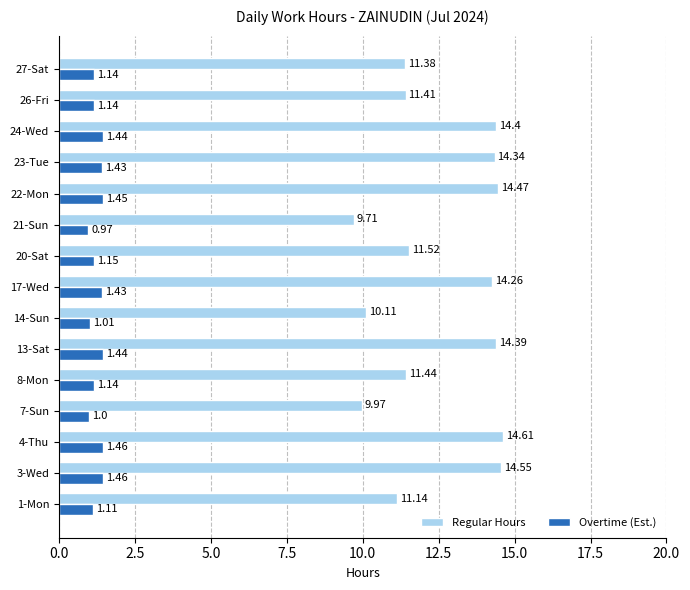

Is the value of Overtime (Est.) at 3-Wed greater than the value of Regular Hours at 21-Sun?

No